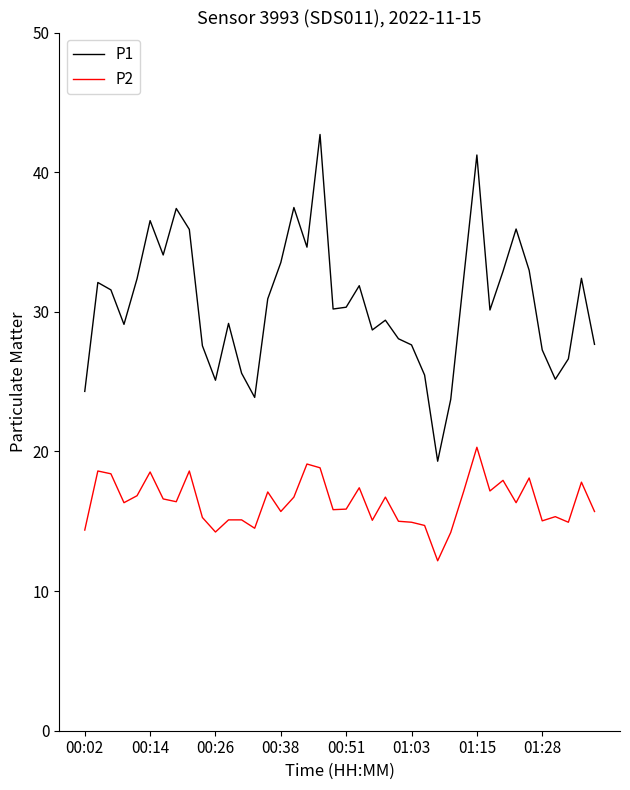

Rank the series by their maximum value, from highest to lowest.

P1, P2